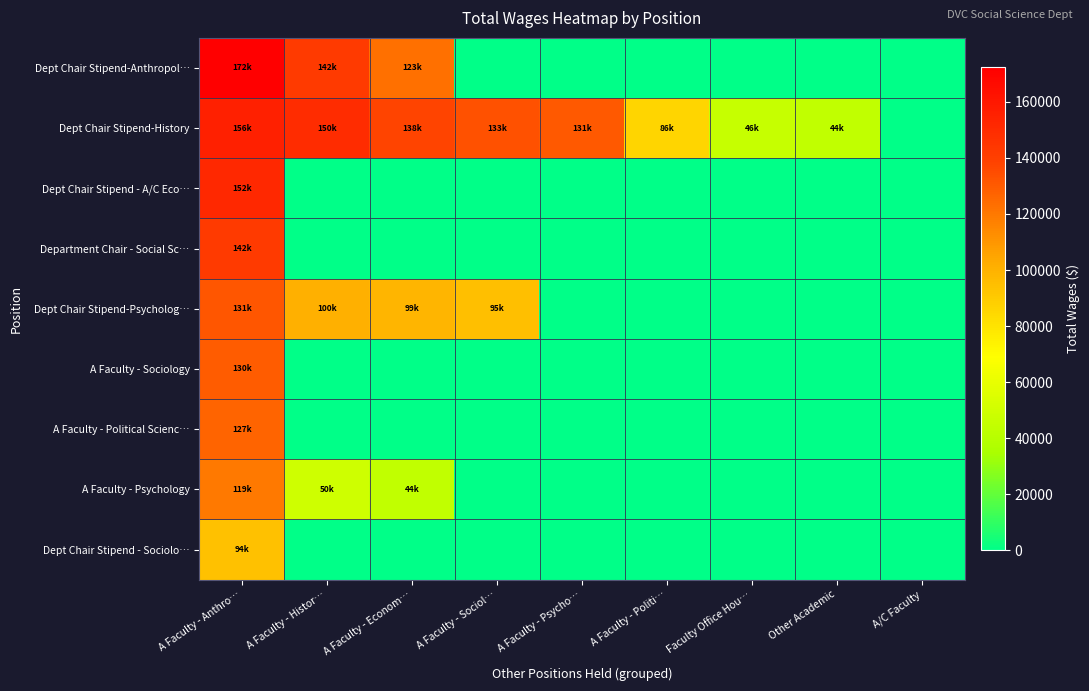

What is the spread (max minus min) of values at Other Academic?

44077